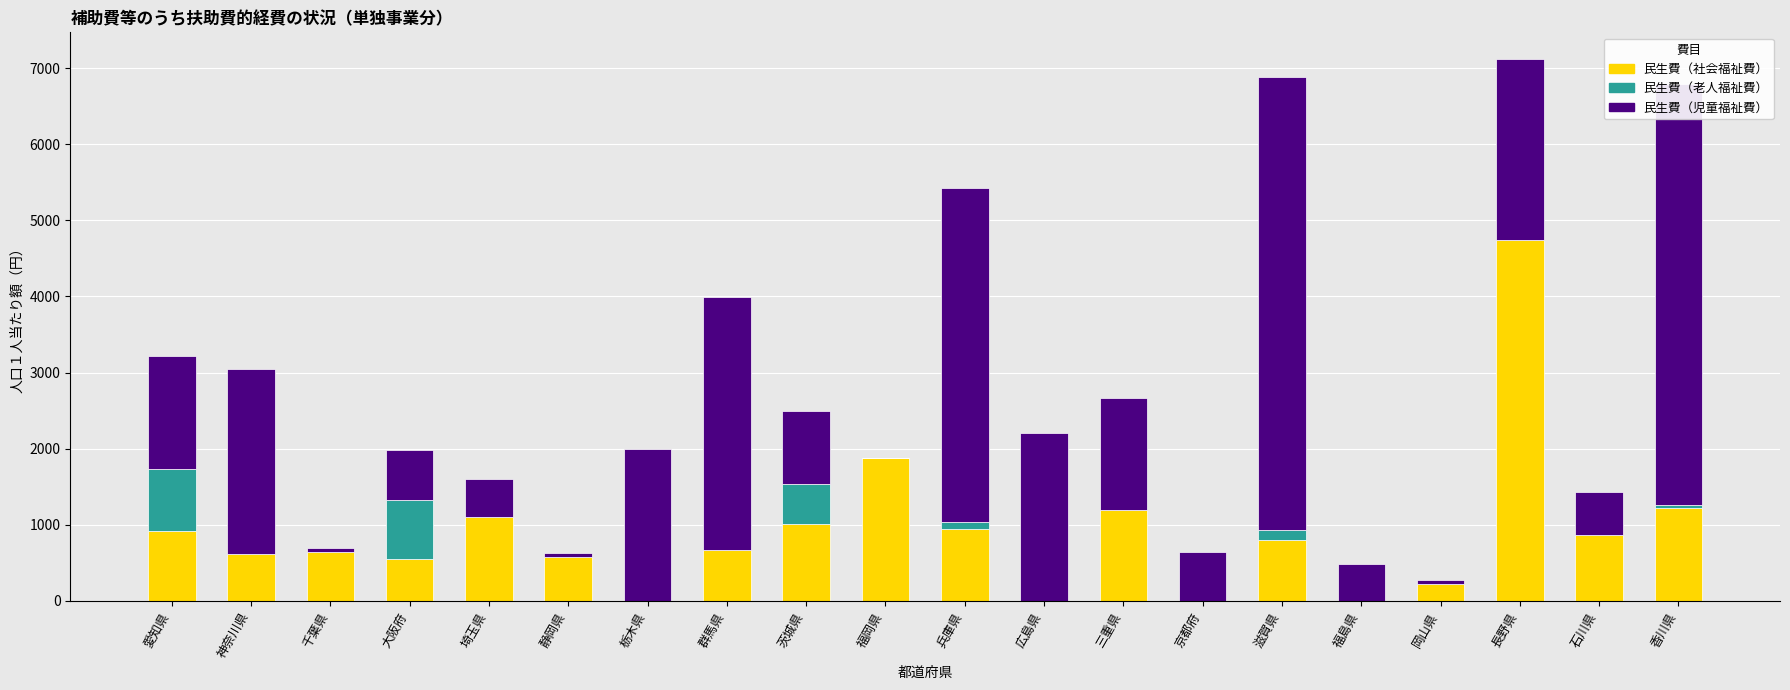

Which category has the highest value in the 民生費（社会福祉費） series?

長野県